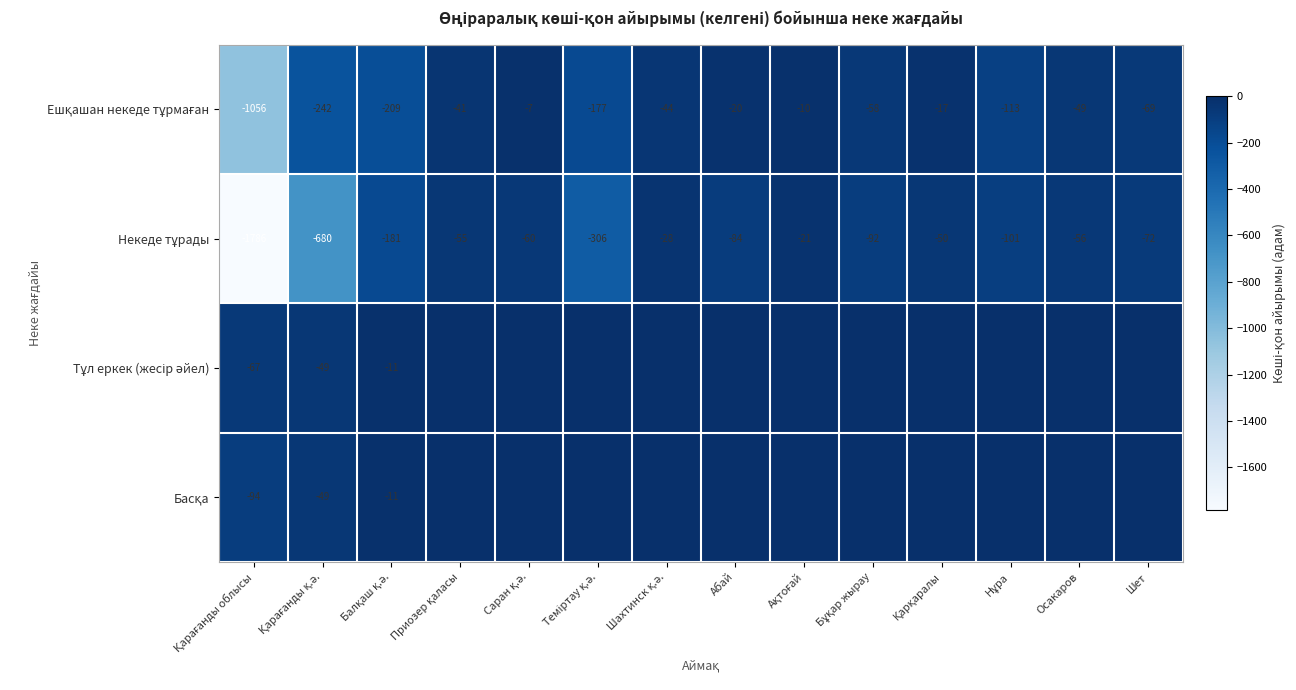

How many data points in Некеде тұрады are less than -72?

7